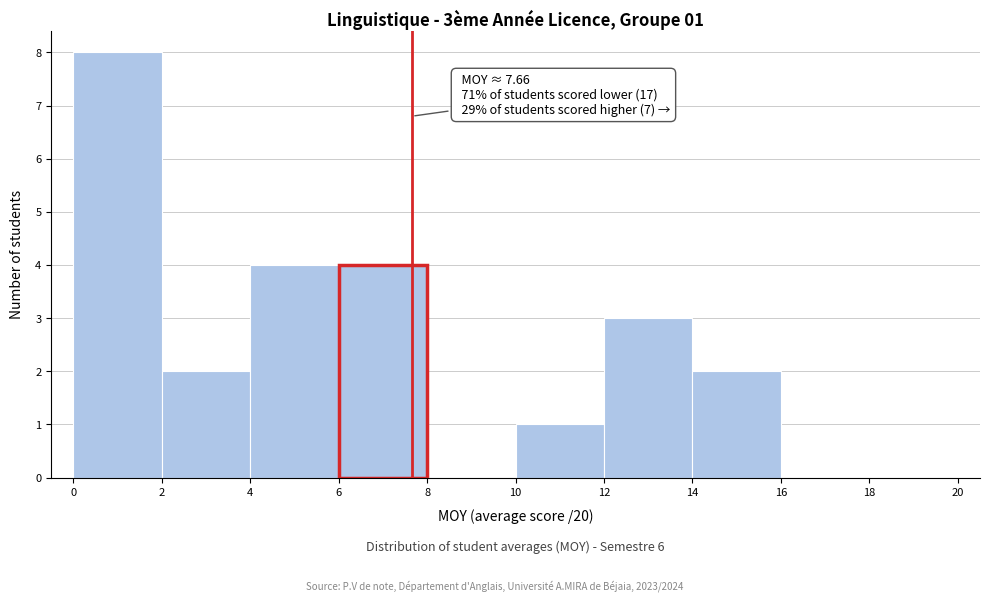

Which range on the x-axis has the tallest bar?

0 to 2